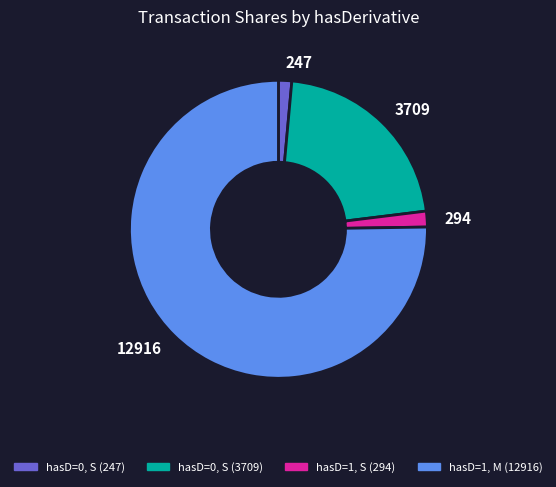

Is it true that 3709 is 22% of the pie?

True